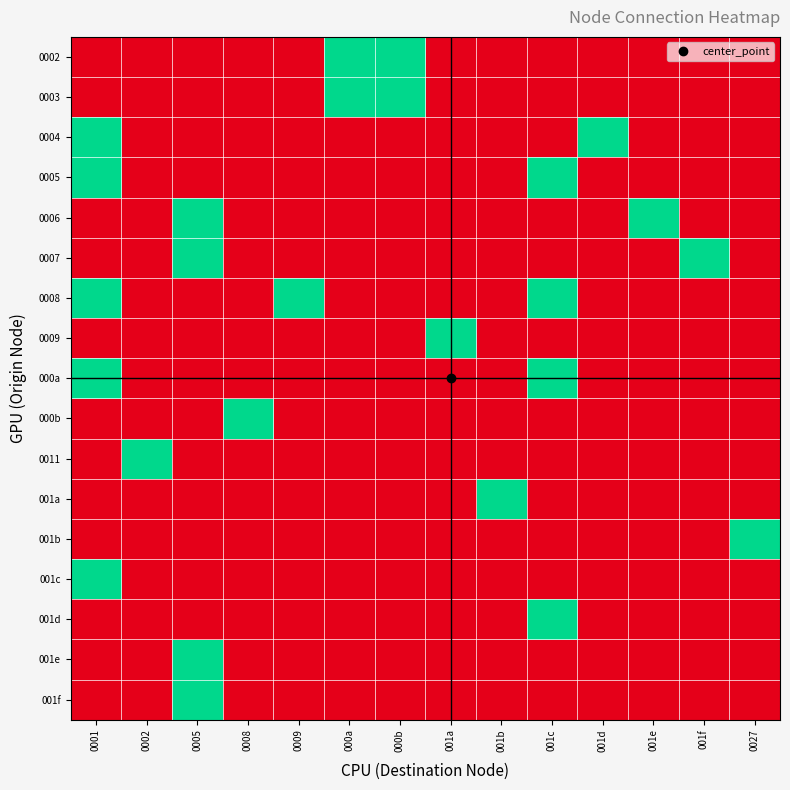

What is the total value across all series at 0027?

1